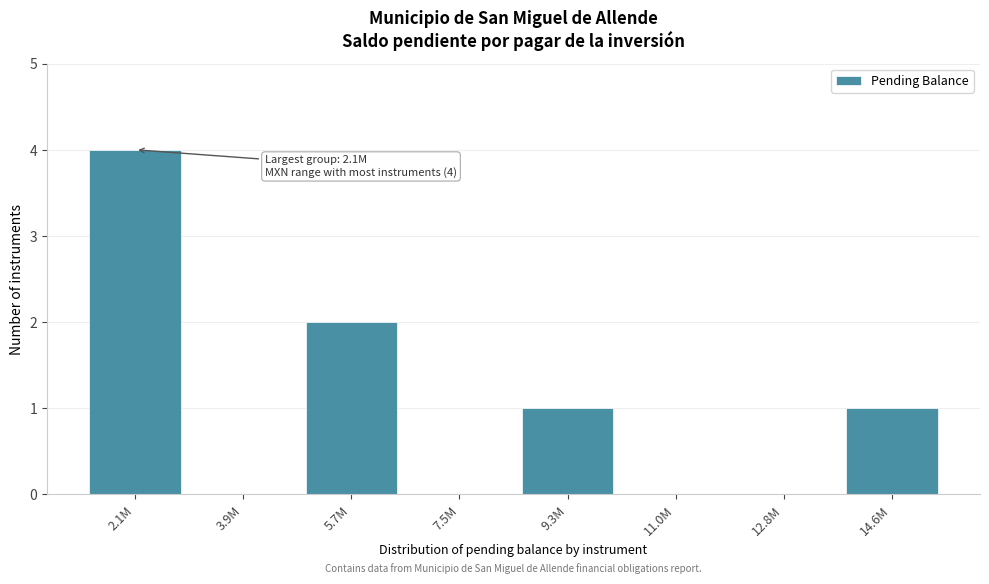

Reading left to right, transcribe all the data shown in this chart.

2.1M=4	3.9M=0	5.7M=2	7.5M=0	9.3M=1	11.0M=0	12.8M=0	14.6M=1